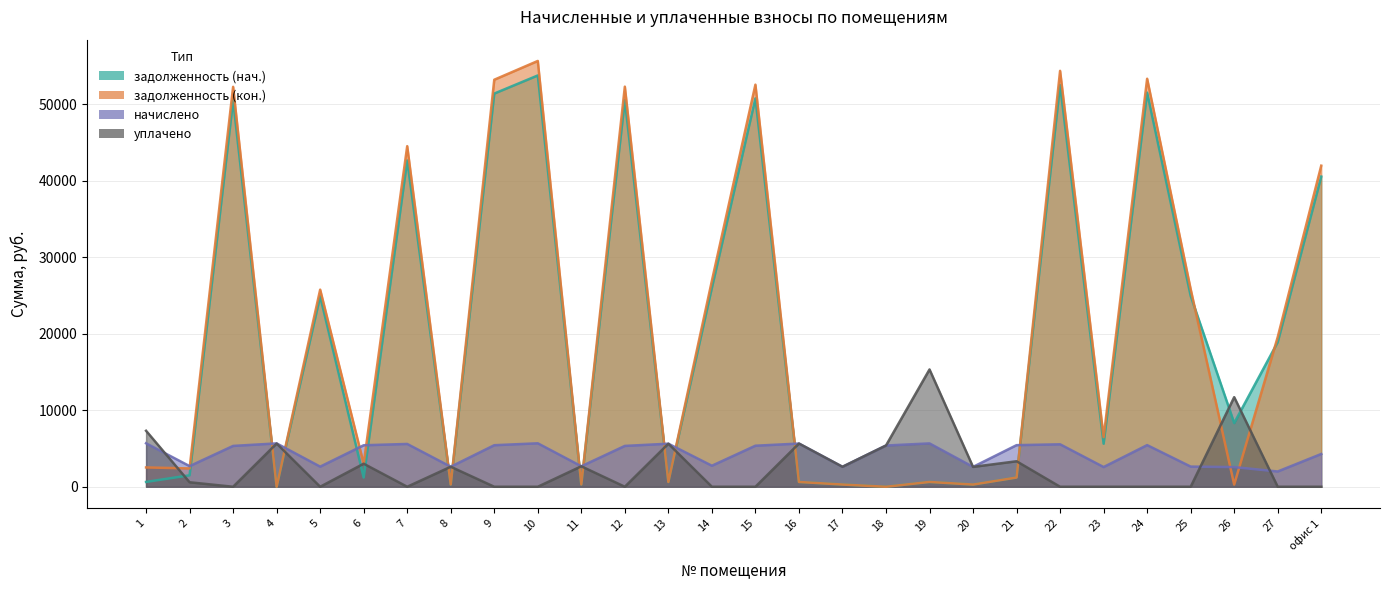

What is the maximum value for задолженность (кон.)?

55629.4